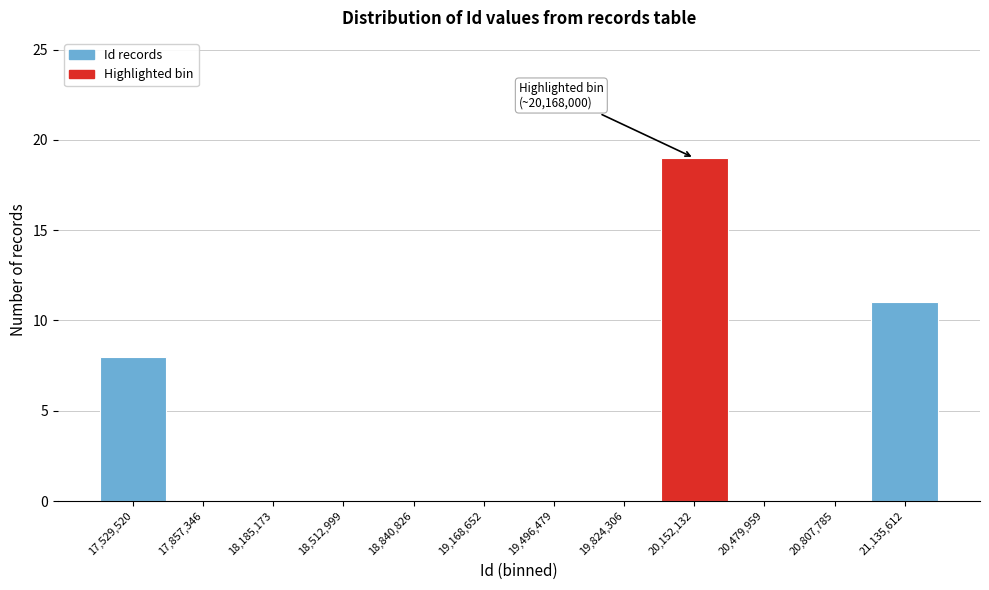

Reading right to left, transcribe all the data shown in this chart.

21,135,612=11	20,807,785=0	20,479,959=0	20,152,132=19	19,824,306=0	19,496,479=0	19,168,652=0	18,840,826=0	18,512,999=0	18,185,173=0	17,857,346=0	17,529,520=8